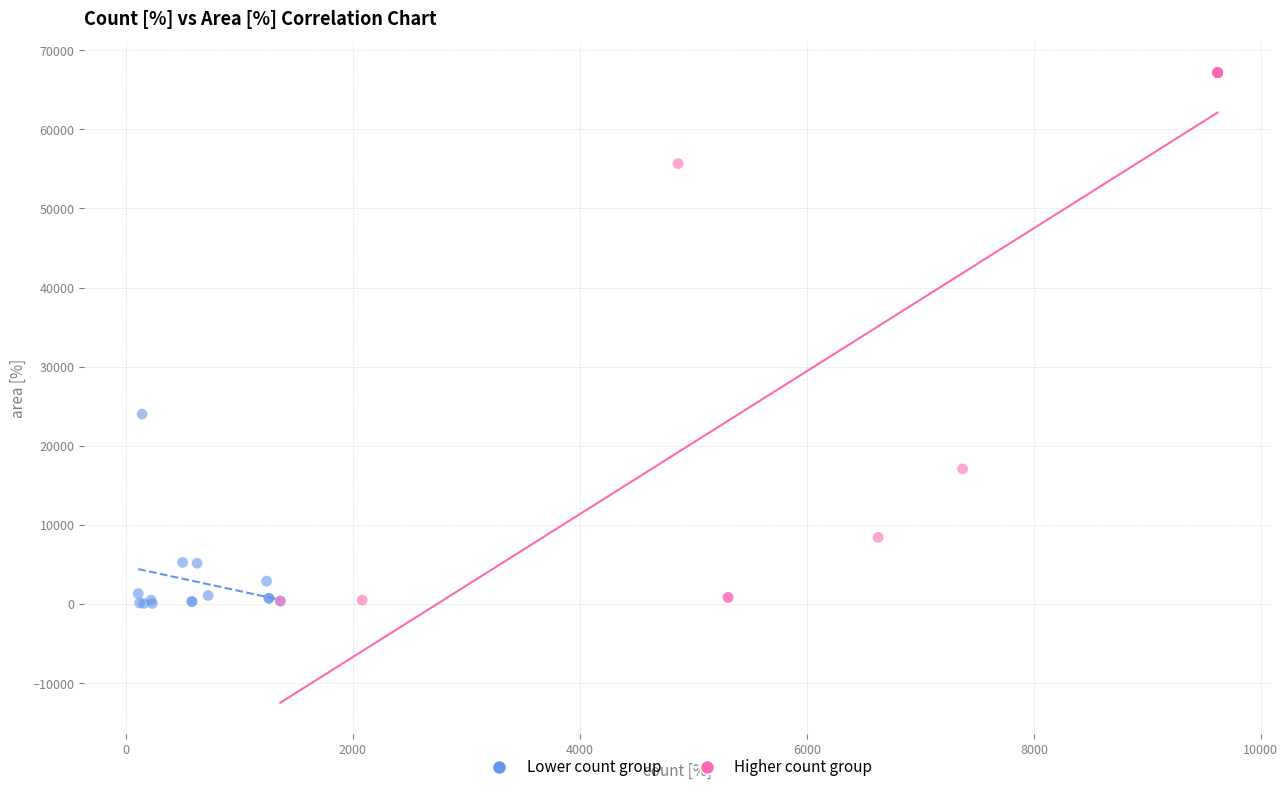

Which series reaches the maximum Y coordinate?

Higher count group